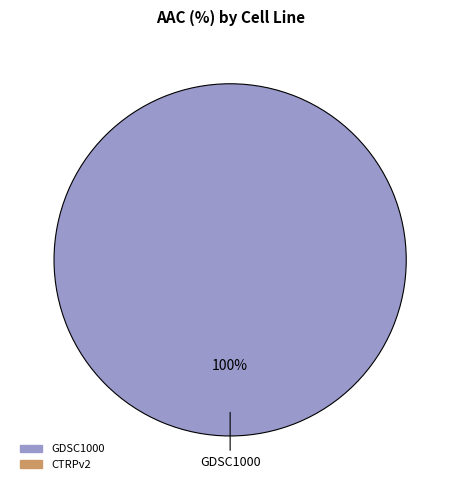

Count the number of slices in the pie.

1